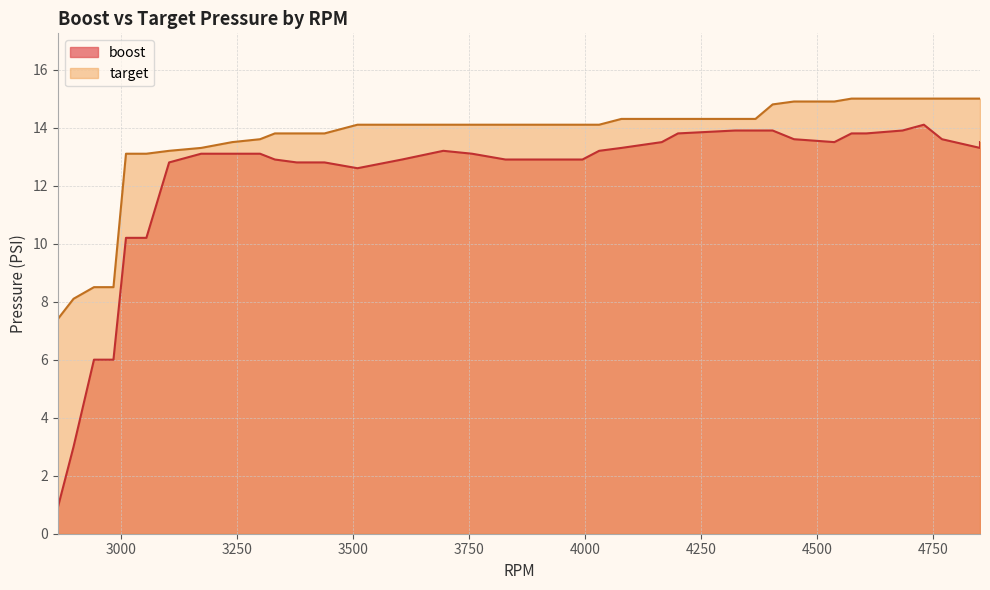

True or false: boost and target intersect in this chart.

False